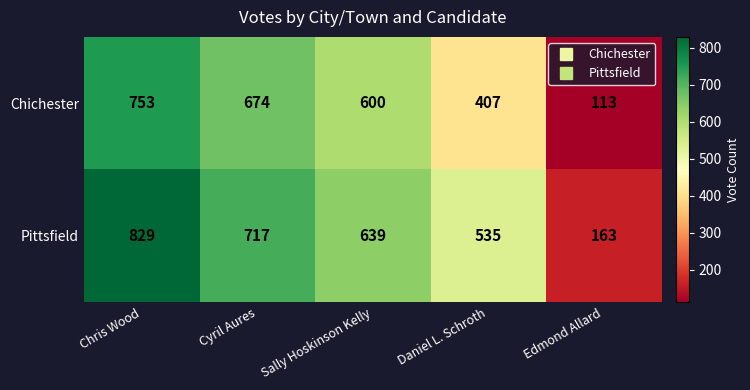

At how many categories does at least one series exceed 409?

4